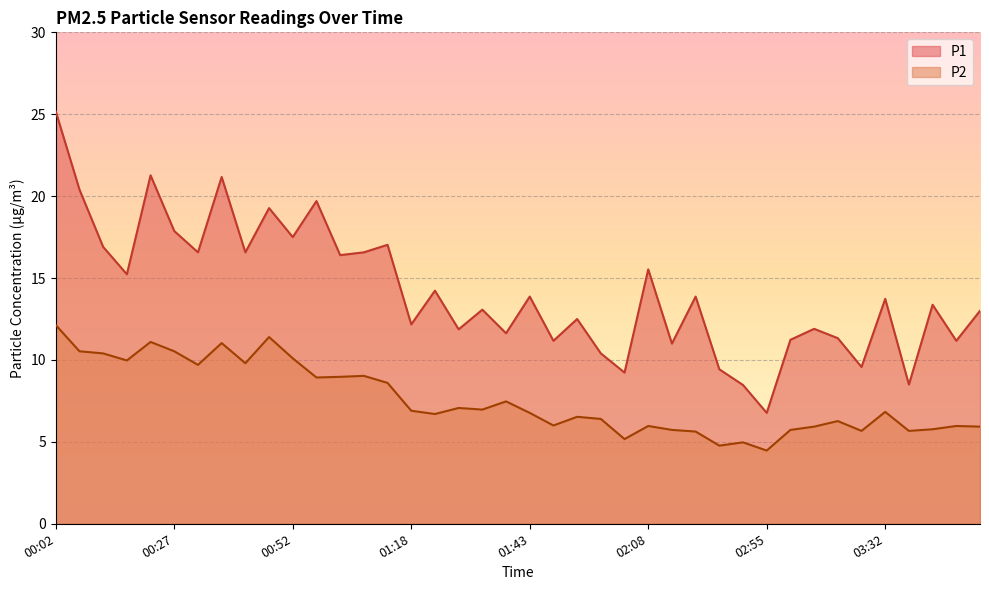

What is the lowest value of the P1 series?

6.8